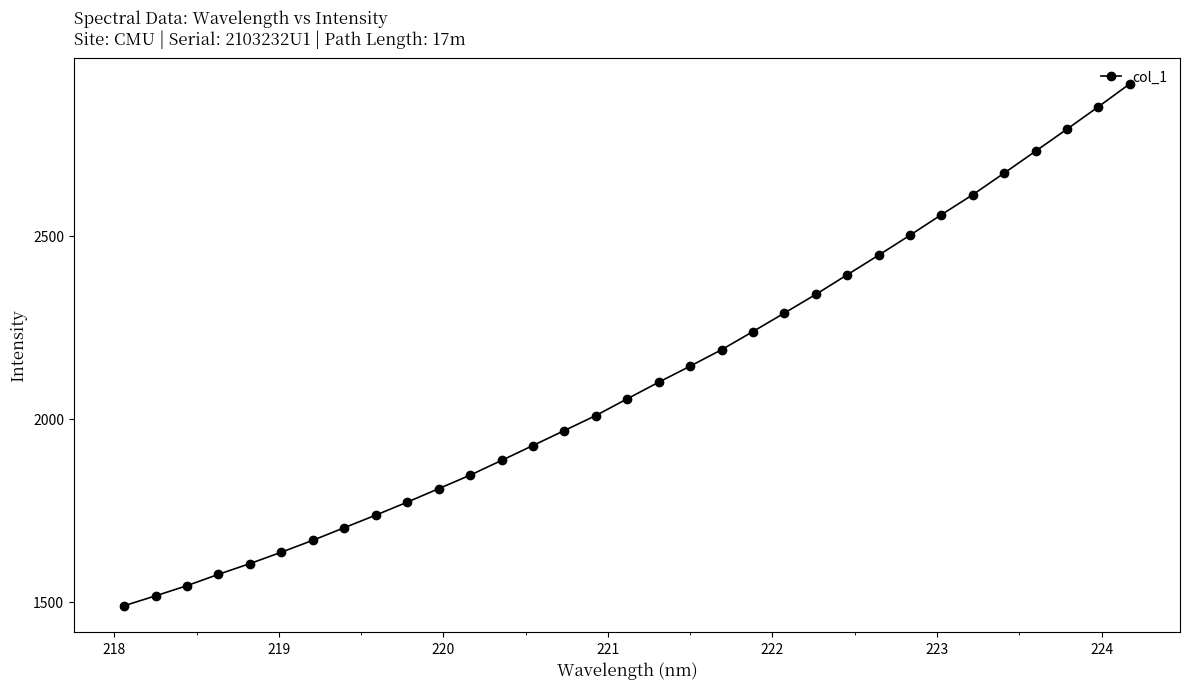

What is the average value?

2106.4